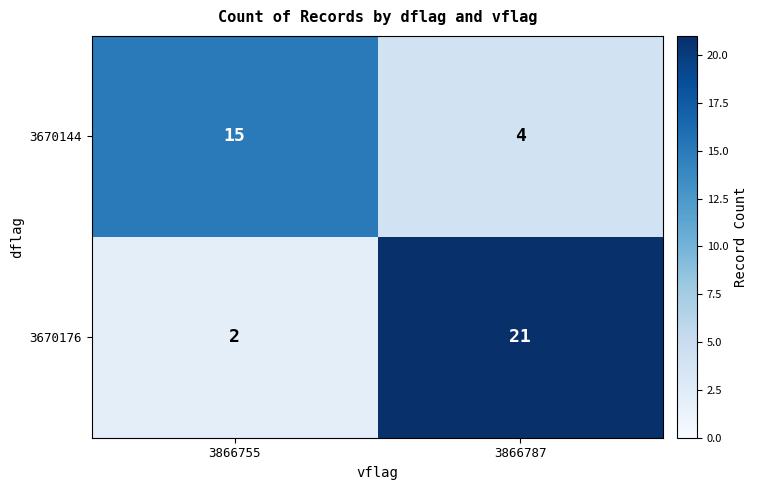

What is the highest value of the 3670176 series?

21